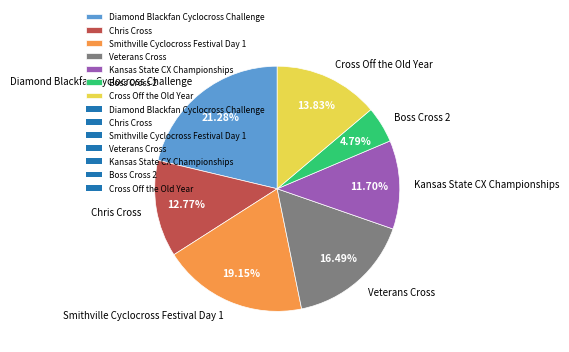

The Diamond Blackfan Cyclocross Challenge slice represents 21% of the pie. True or false?

True